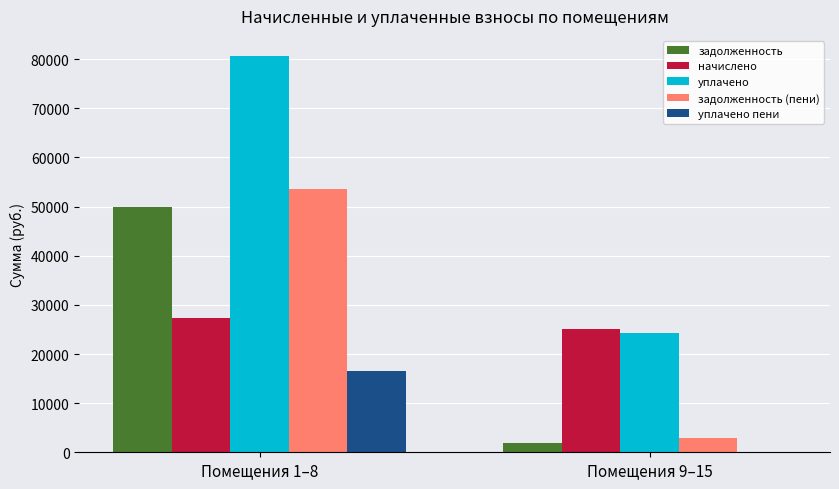

Between Помещения 1–8 and Помещения 9–15, which series saw the biggest shift?

уплачено